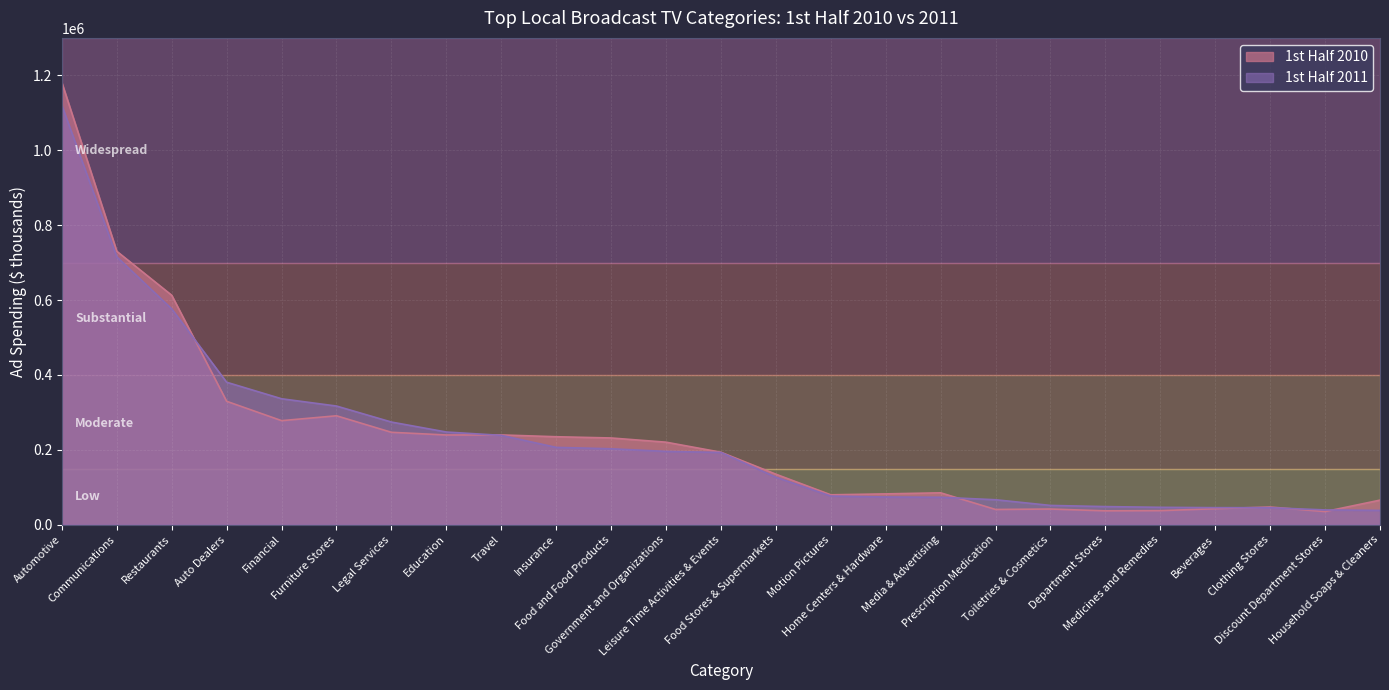

Which has a higher value, Travel or Prescription Medication?

Travel